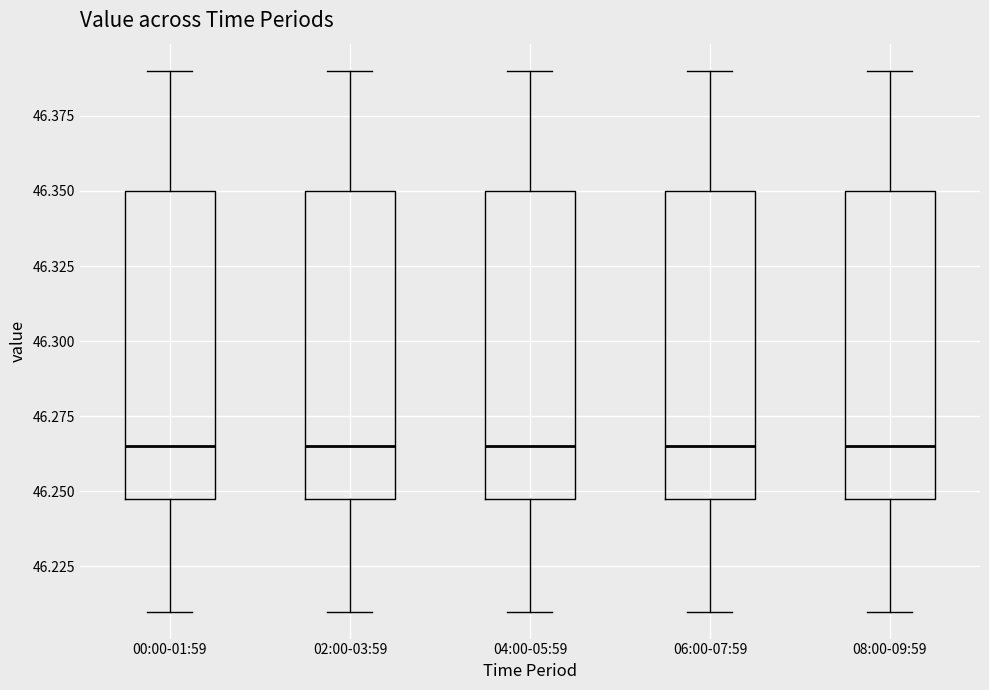

Reading left to right, transcribe this box plot: for each box, give where its median line is, the range the box spans, and where its two whiskers end, as read against the y-axis. The values are not printed on the chart, so give them approximately, as read against the axis.

00:00-01:59: median 46.265, box 46.250 to 46.350, whiskers 46.210 to 46.390
02:00-03:59: median 46.265, box 46.250 to 46.350, whiskers 46.210 to 46.390
04:00-05:59: median 46.265, box 46.250 to 46.350, whiskers 46.210 to 46.390
06:00-07:59: median 46.265, box 46.250 to 46.350, whiskers 46.210 to 46.390
08:00-09:59: median 46.265, box 46.250 to 46.350, whiskers 46.210 to 46.390